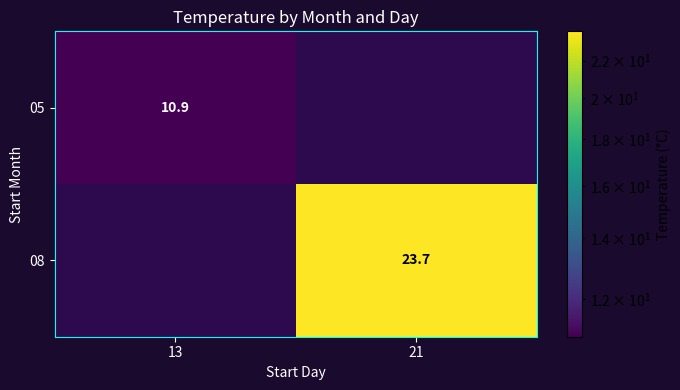

True or false: 08 has a value of 23.7 at 21.

True